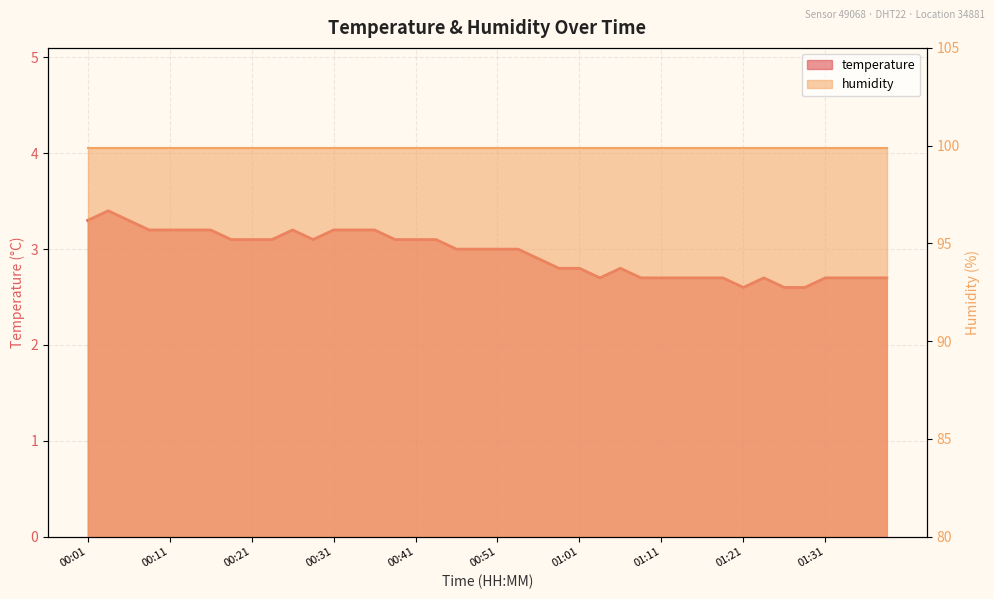

What is the minimum value shown in the chart?

2.6